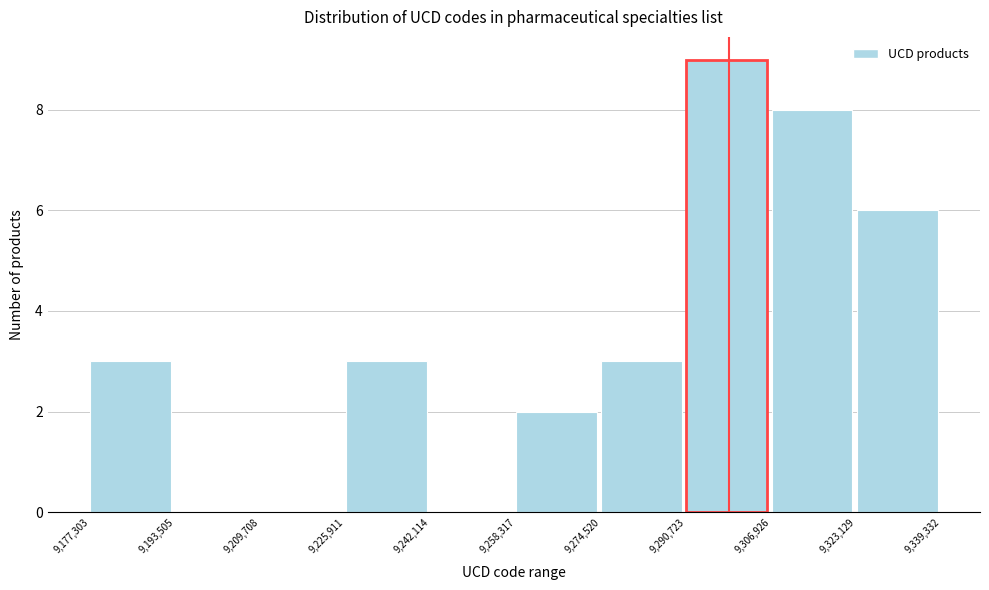

Reading left to right, transcribe this chart: for each bar, give the range it covers on the x-axis and its height. The values are not printed on the chart, so give them approximately, as read against the axis.

9,177,303 to 9,193,505: 3
9,193,505 to 9,209,708: 0
9,209,708 to 9,225,911: 0
9,225,911 to 9,242,114: 3
9,242,114 to 9,258,317: 0
9,258,317 to 9,274,520: 2
9,274,520 to 9,290,723: 3
9,290,723 to 9,306,926: 9
9,306,926 to 9,323,129: 8
9,323,129 to 9,339,332: 6